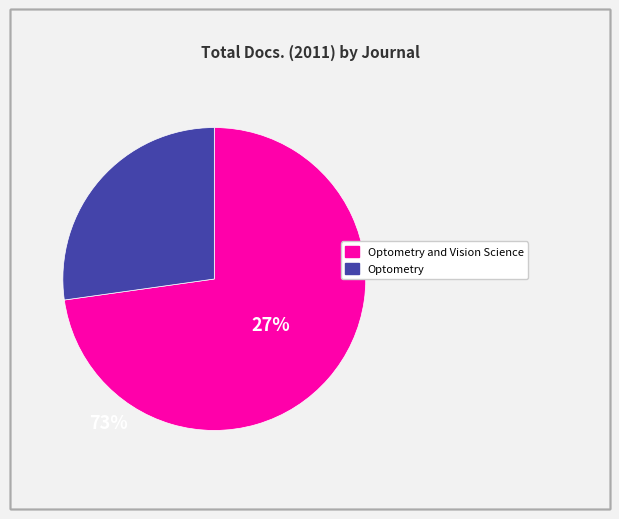

Is there any slice that represents more than half of the pie?

Yes